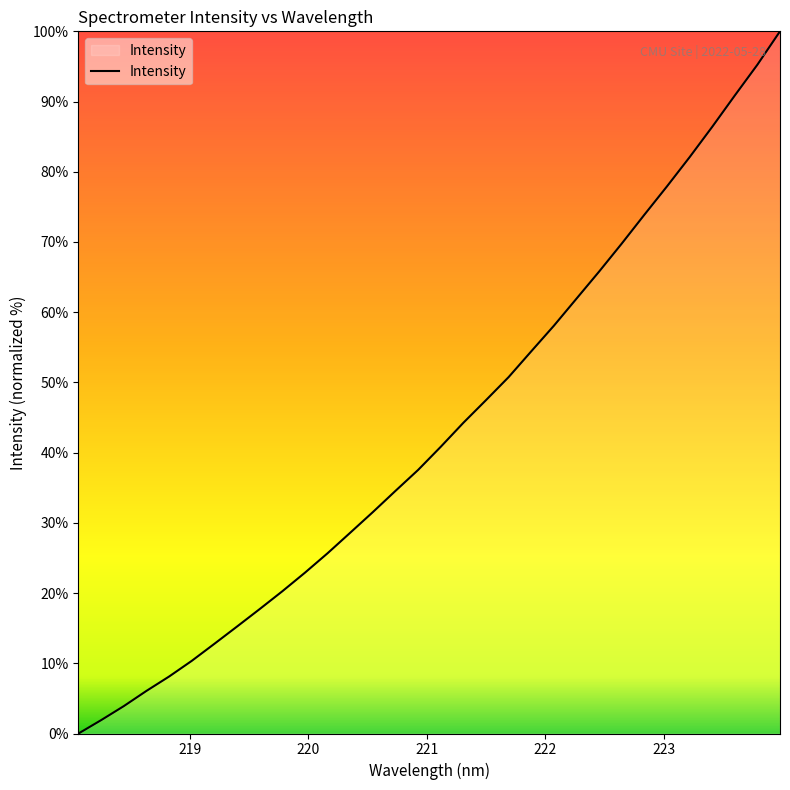

What is the maximum value shown in the chart?

100.0